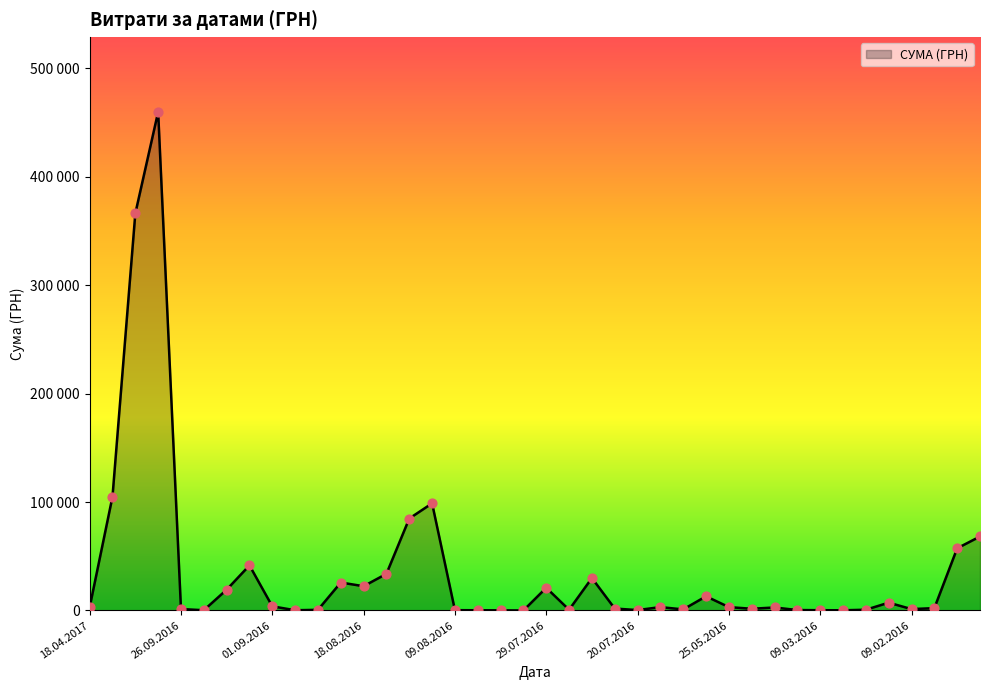

Does the chart have visible grid lines?

No